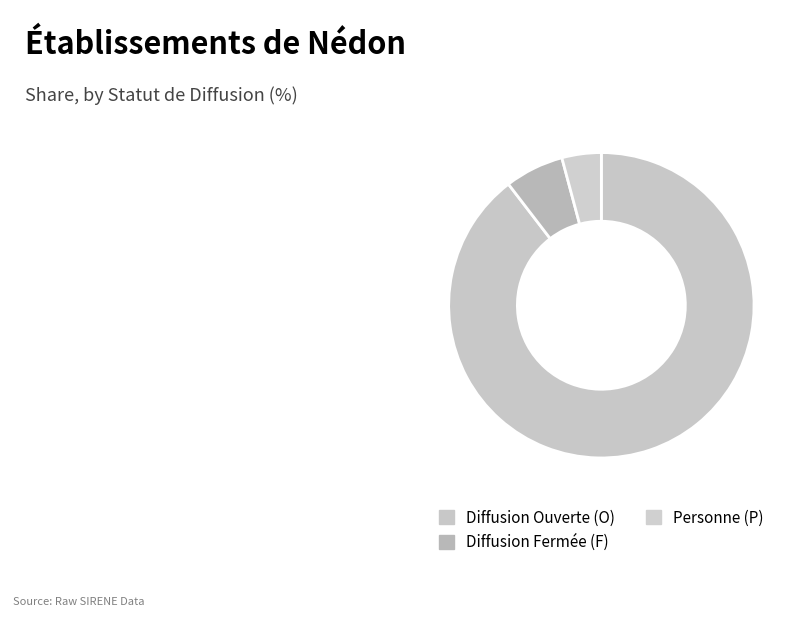

Rank the categories by value from highest to lowest.

O, F, P